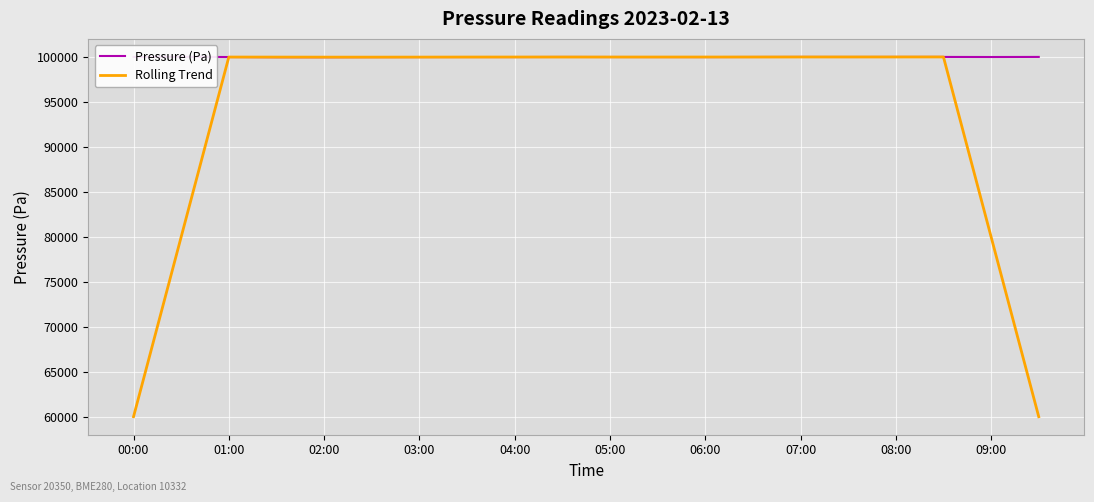

At 11, list the series in order from largest to smallest.

Rolling Trend, Pressure (Pa)